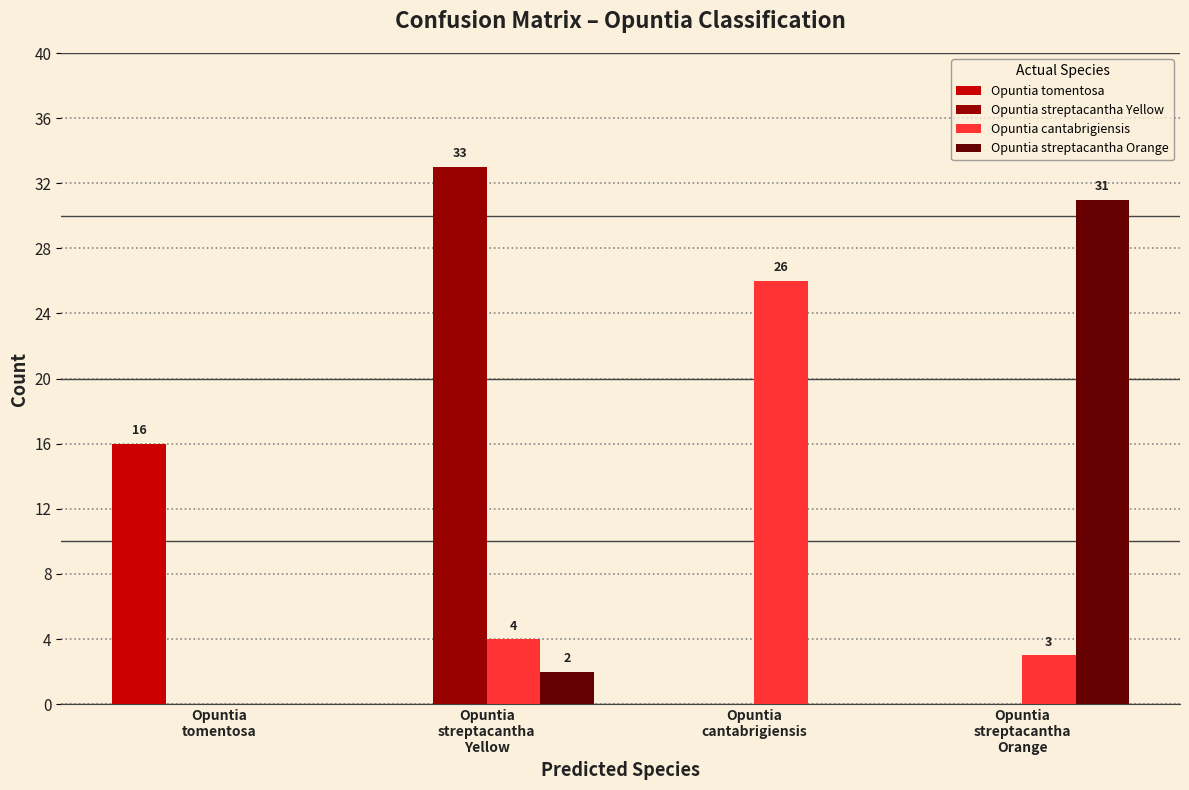

The Opuntia streptacantha Orange series shows 0 at Opuntia
tomentosa. True or false?

True